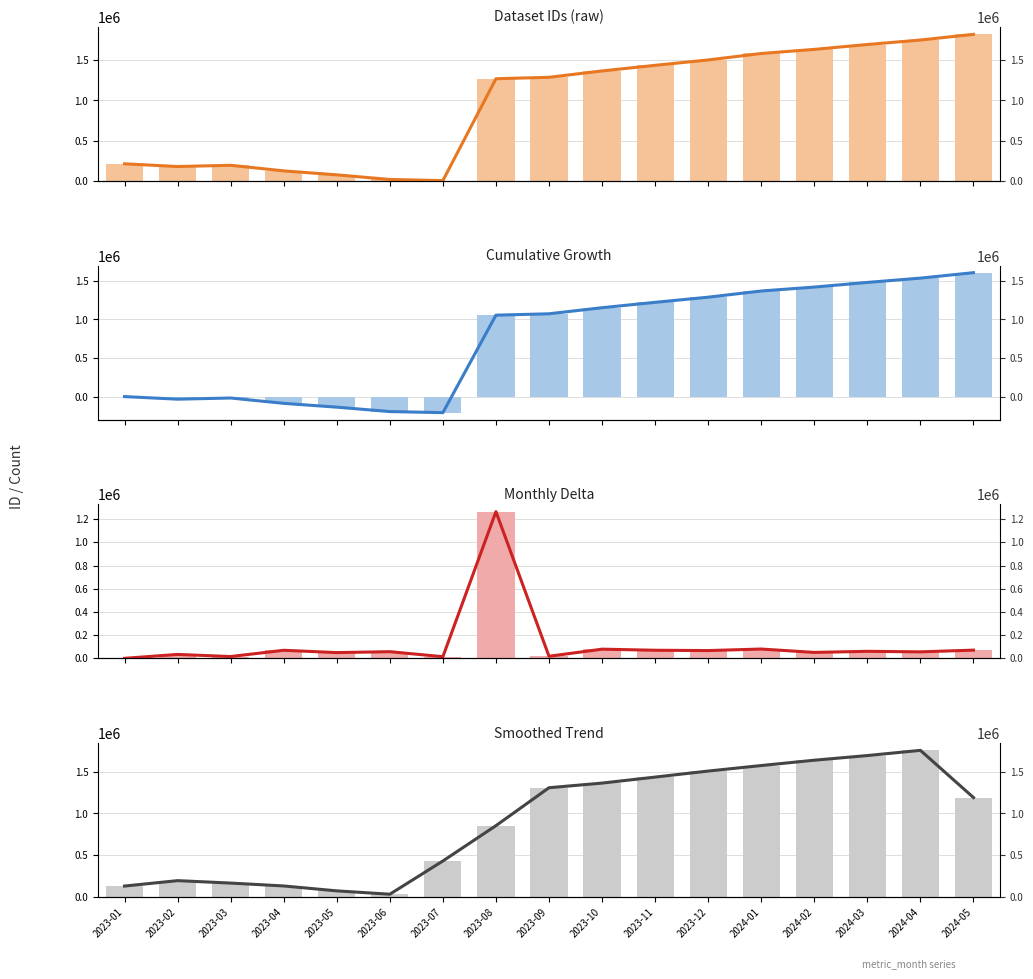

What is the value of the Smoothed Trend bar at the 14th from the left?

1636346.0